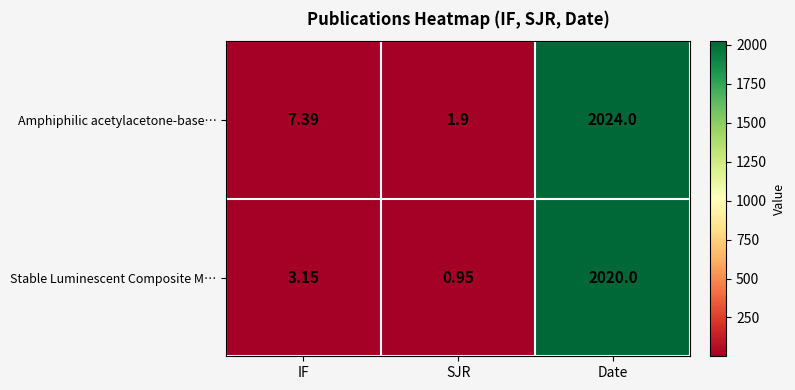

Which series has the widest spread of values?

Amphiphilic acetylacetone-base…